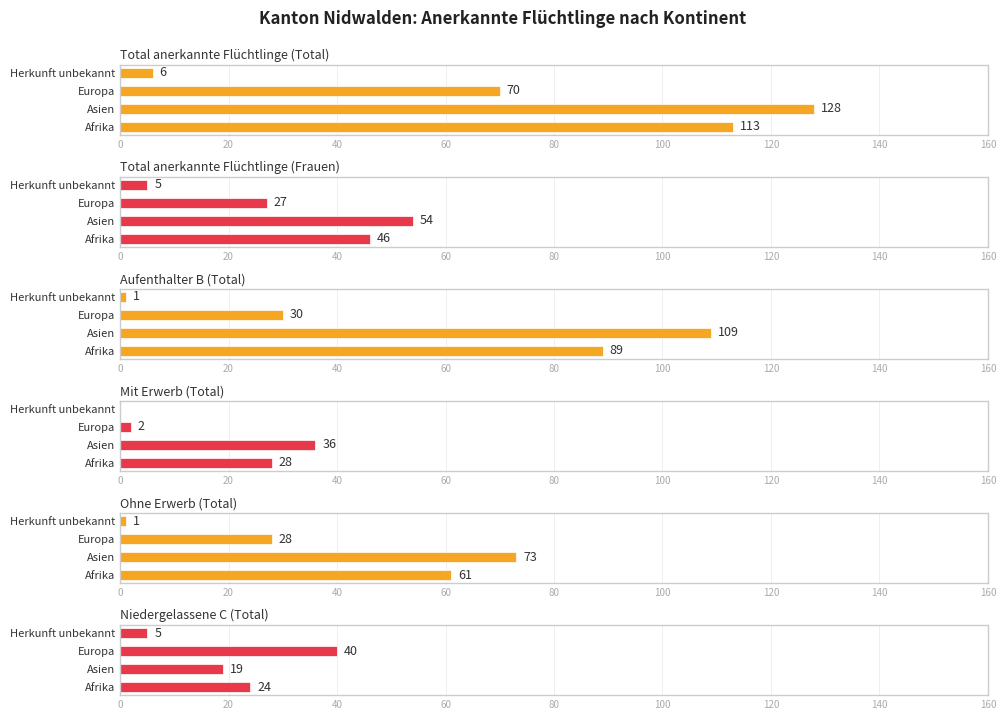

What is the average value of the Total anerkannte Flüchtlinge (Frauen) series?

33